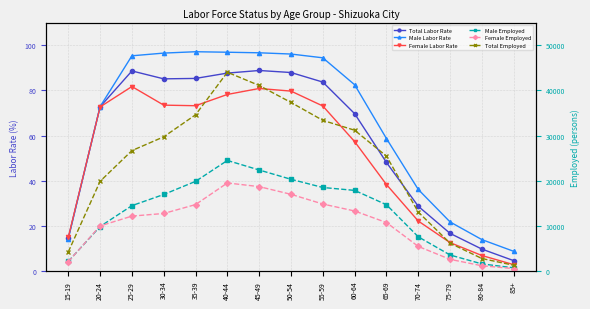

Count the number of categories in the chart.

15